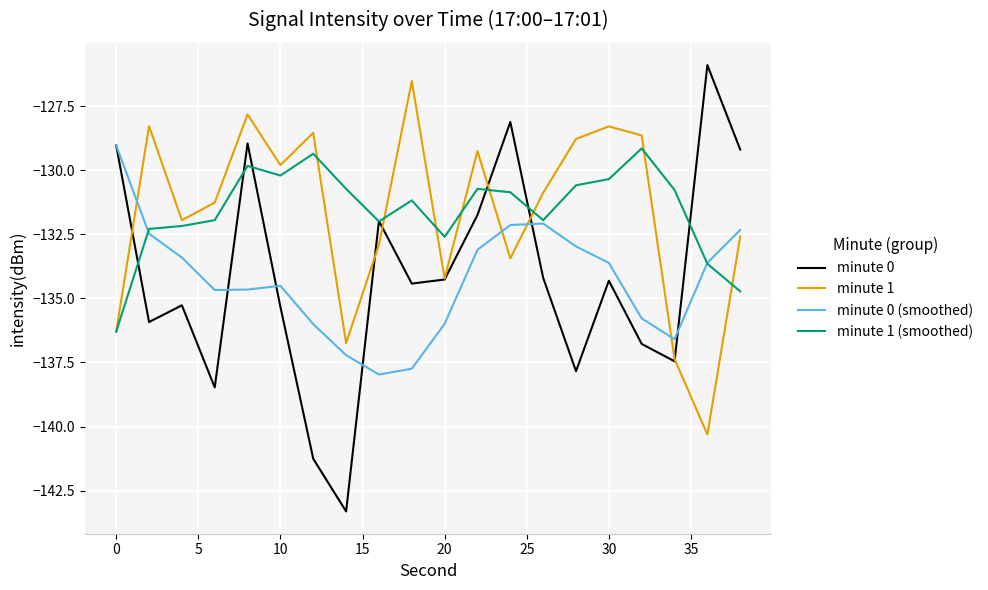

What are all the series names shown in the legend?

minute 0, minute 1, minute 0 (smoothed), minute 1 (smoothed)